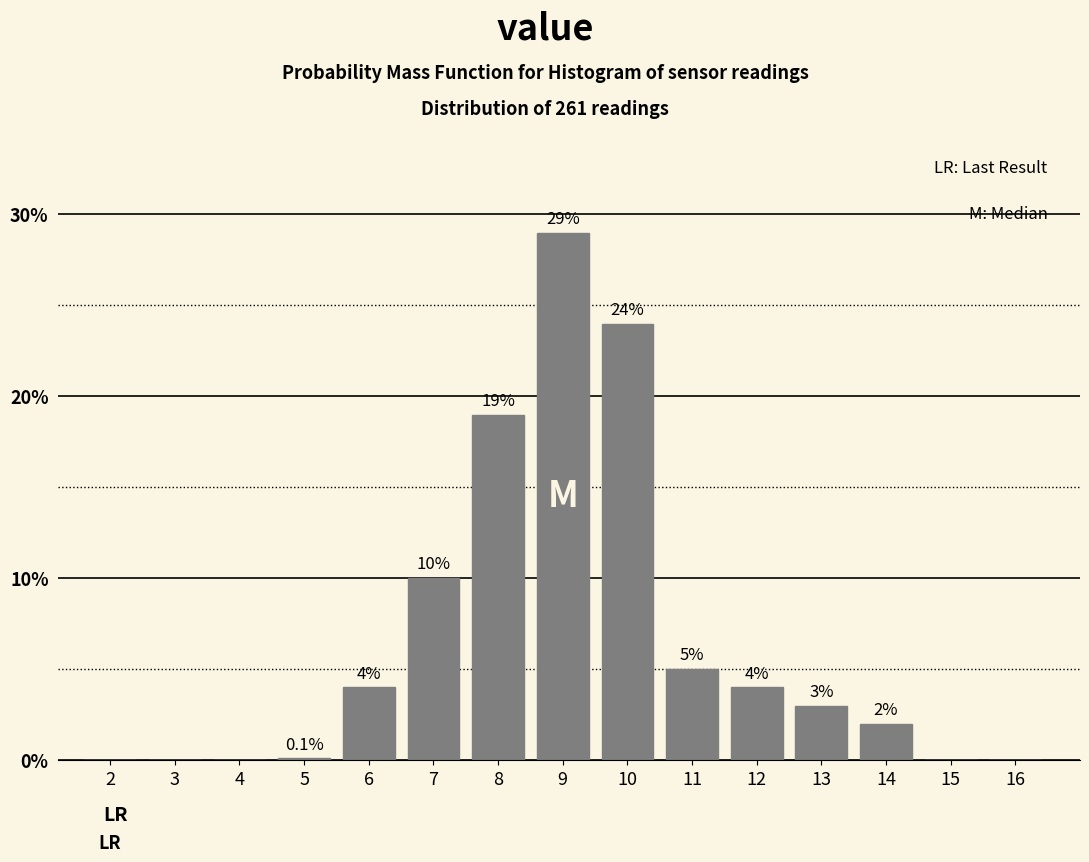

Reading right to left, list all the values displayed in this chart.

16=0.0	15=0.0	14=2.0	13=3.0	12=4.0	11=5.0	10=24.0	9=29.0	8=19.0	7=10.0	6=4.0	5=0.1	4=0.0	3=0.0	2=0.0